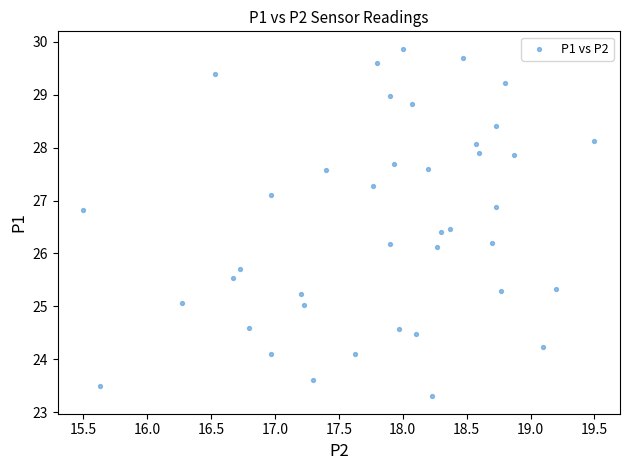

What is the range of X values (max minus min)?

4.0